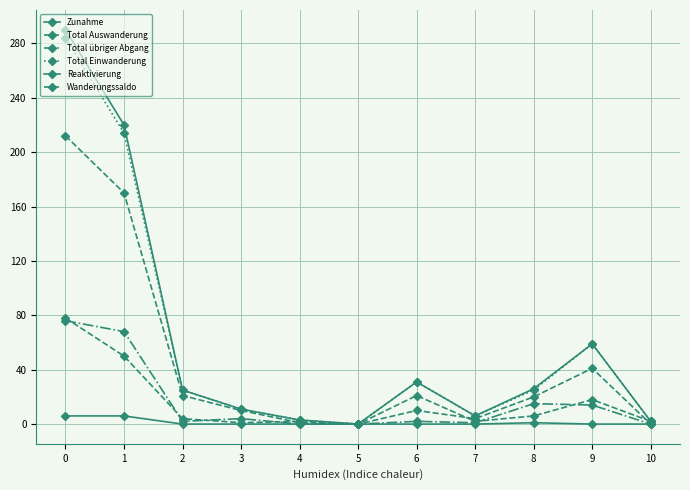

What is the value of the Zunahme point at the 3rd from the left?

25